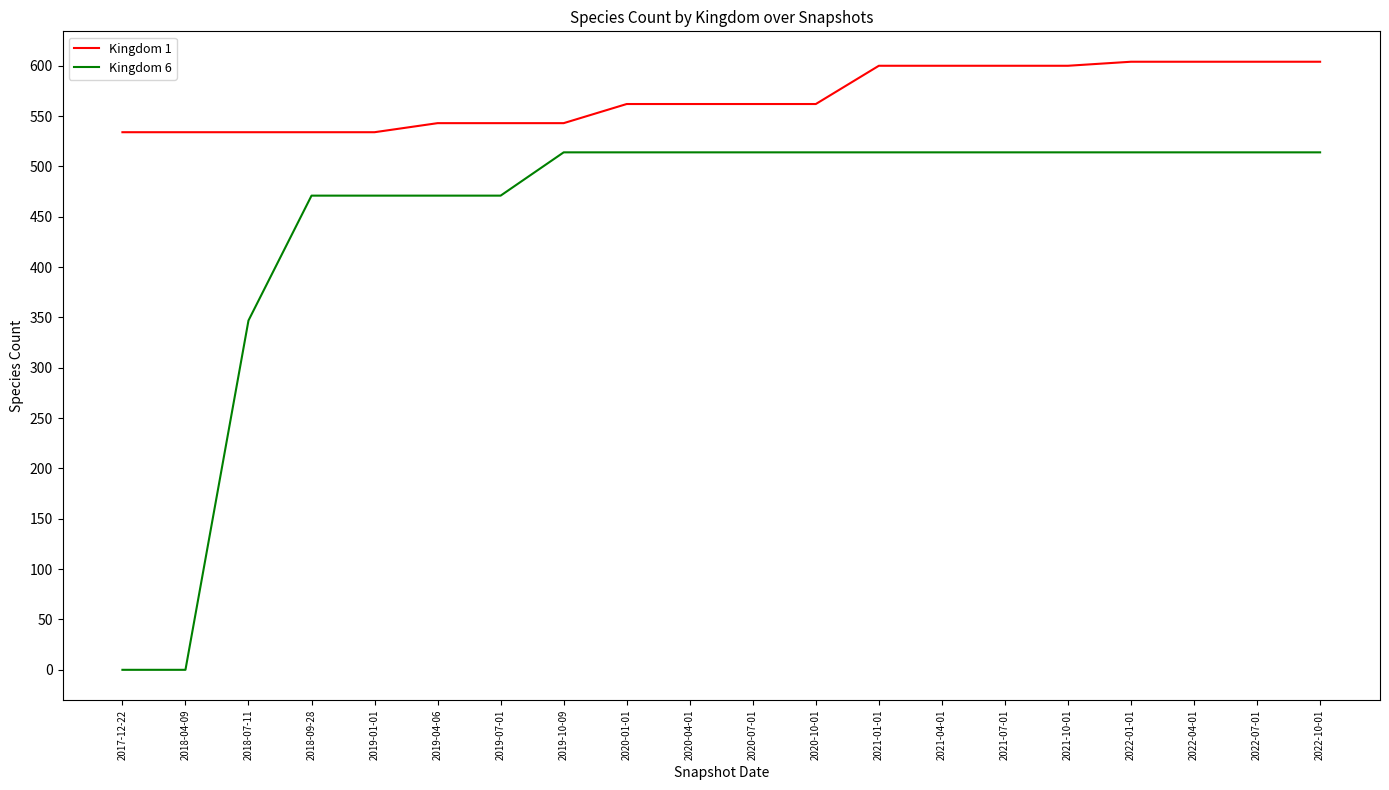

Which series has the largest total across all categories?

Kingdom 1